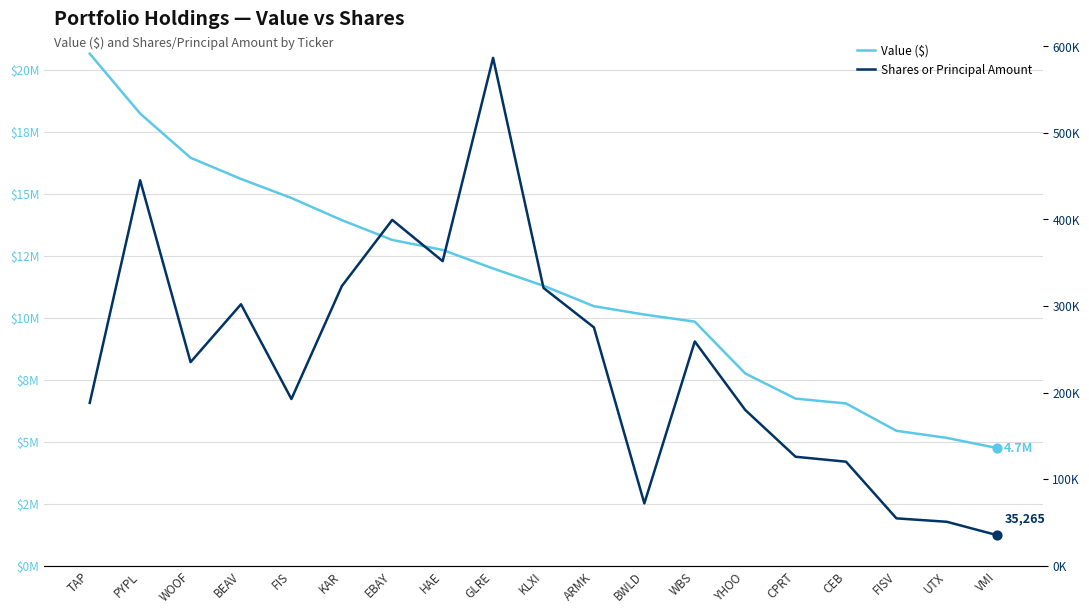

Which series contains the highest Y value?

Value ($)